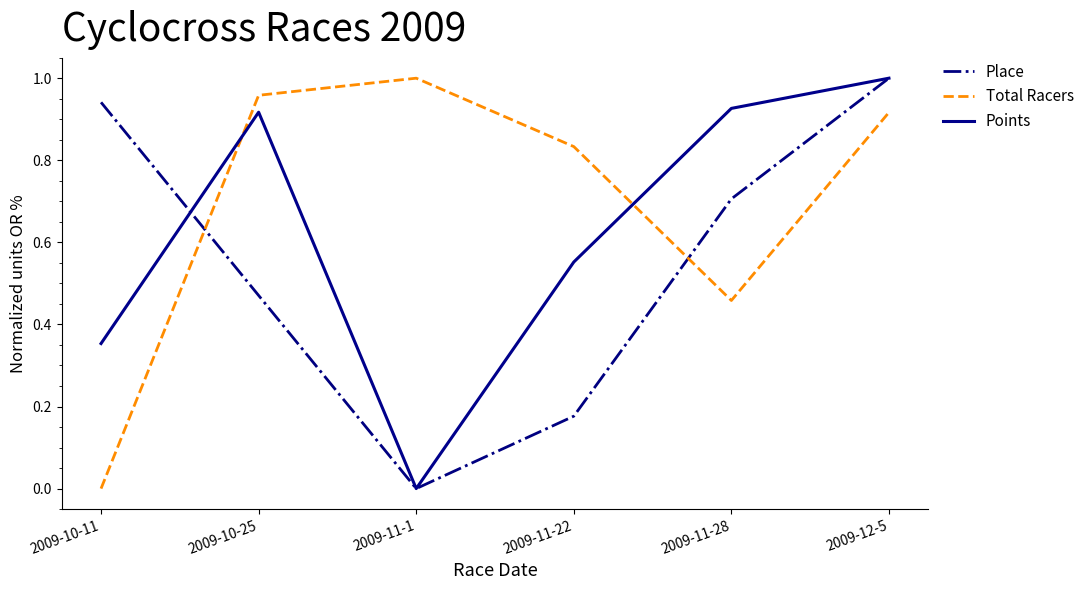

Between 2009-11-22 and 2009-11-28, which series saw the biggest shift?

Place